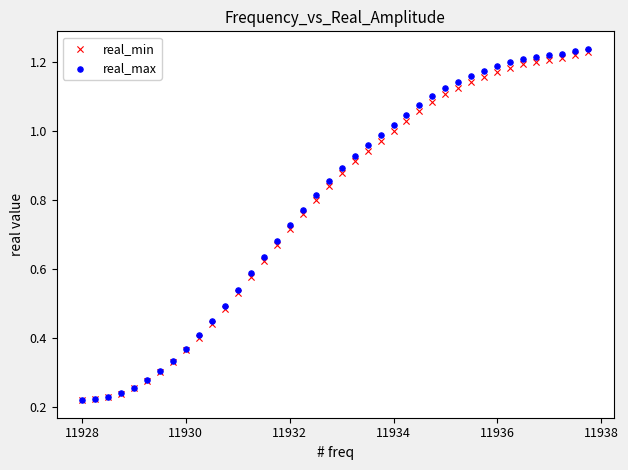

What are all the series names shown in the legend?

real_min, real_max